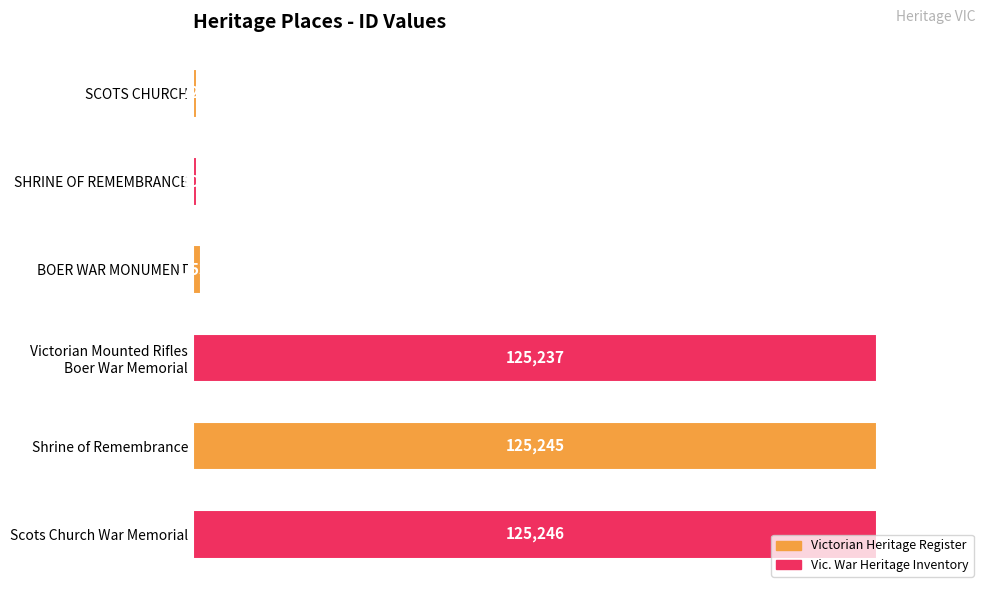

Does the chart contain any negative values?

No